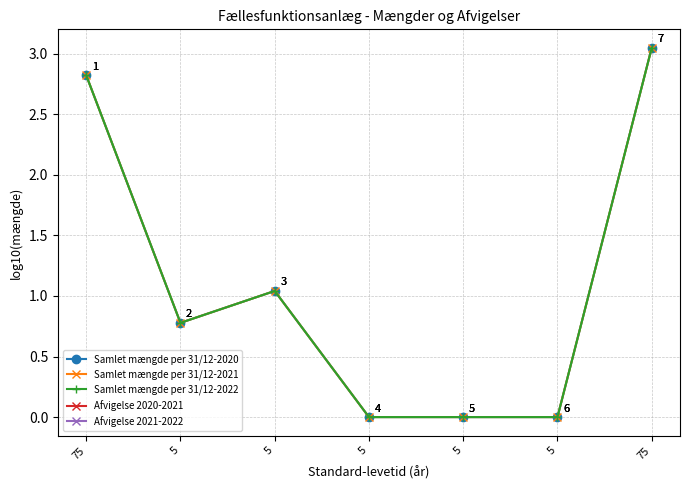

Does the chart have visible grid lines?

Yes